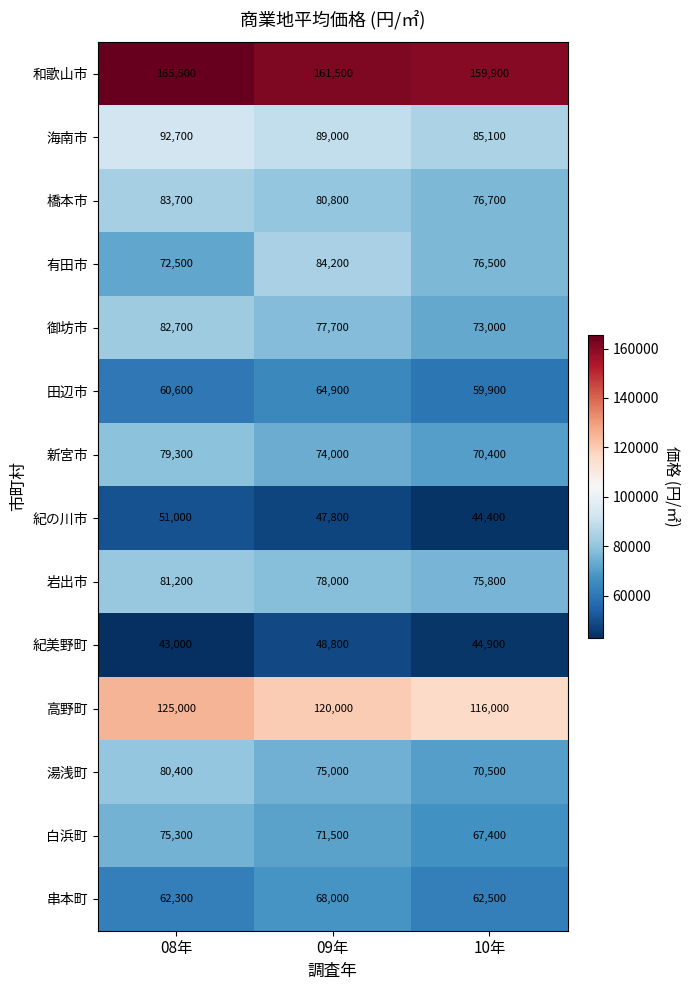

What is the average value of the 紀の川市 series?

47733